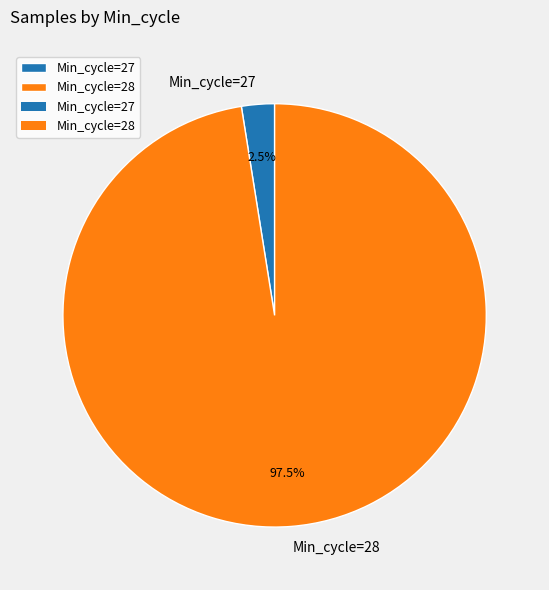

Which slice is the smallest?

Min_cycle=27